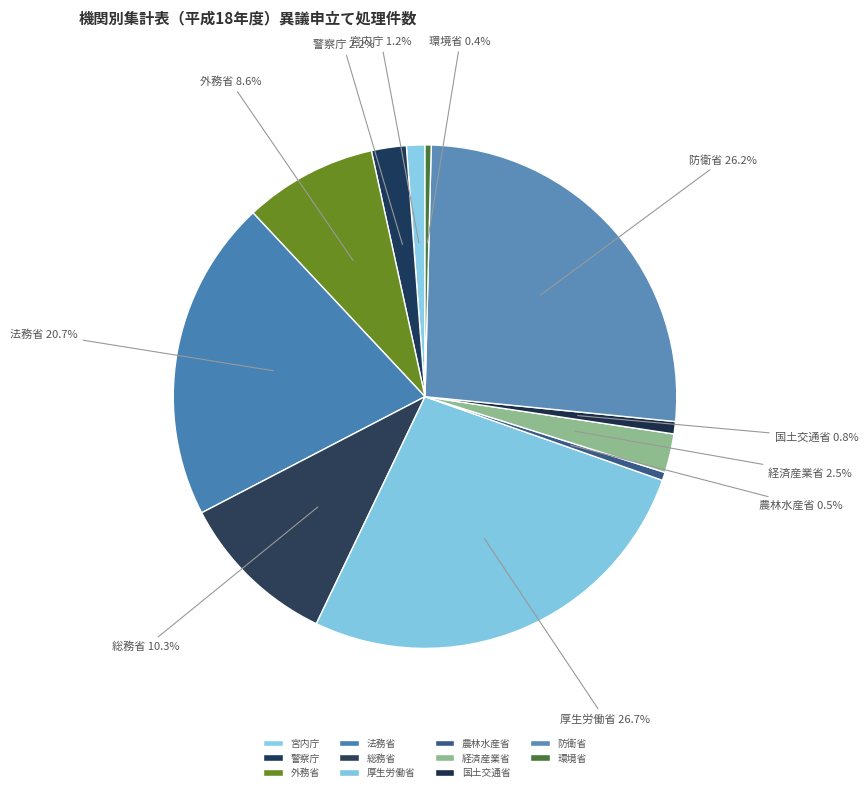

Does 環境省 account for over 50% of the chart?

No